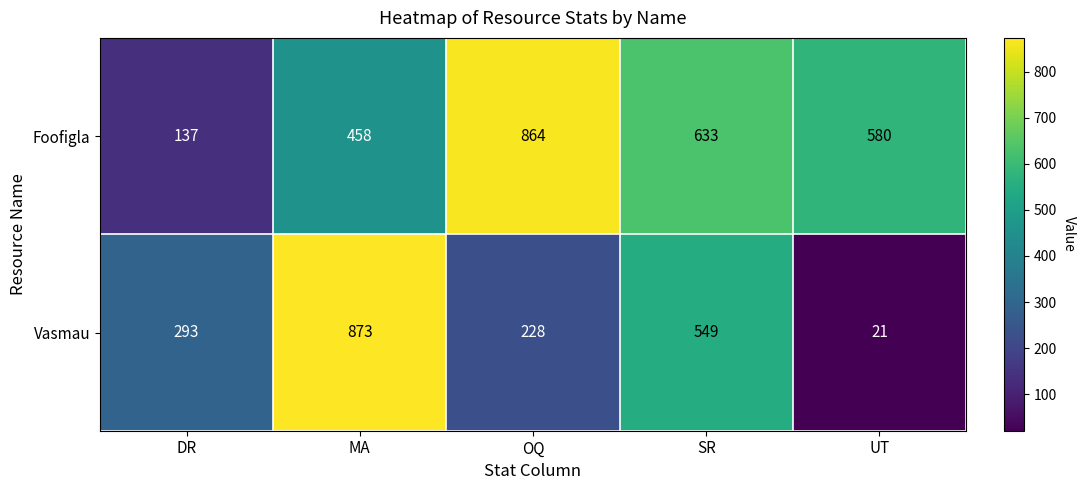

At DR, list the series in order from smallest to largest.

Foofigla, Vasmau